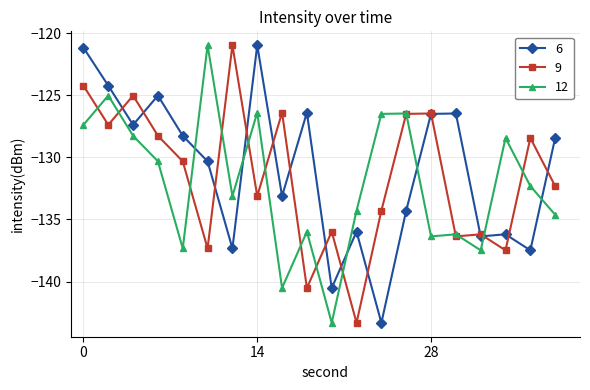

How many distinct data groups are displayed?

3